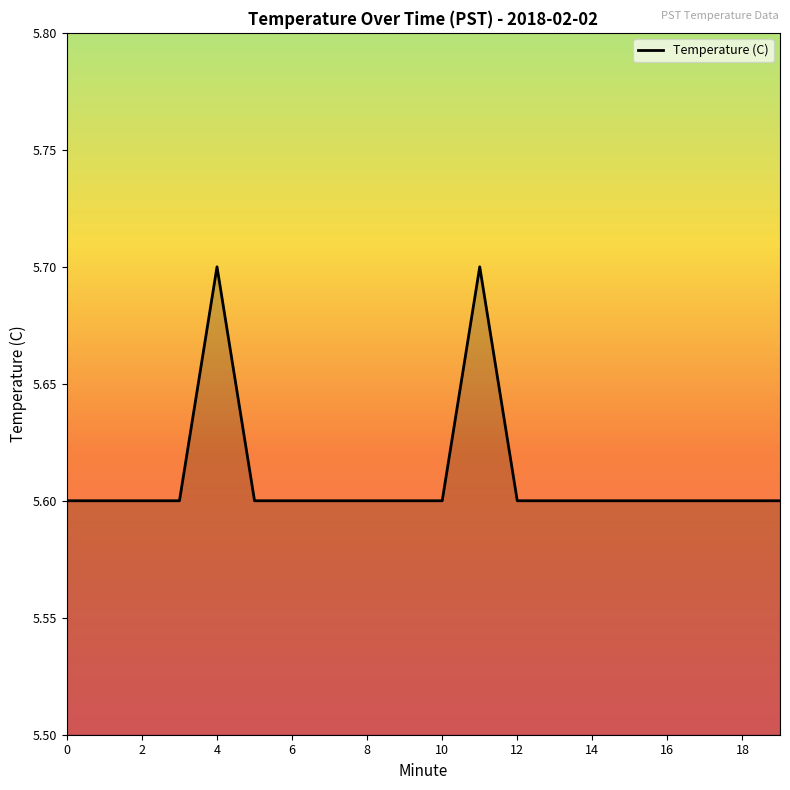

What is the smallest value displayed?

5.6